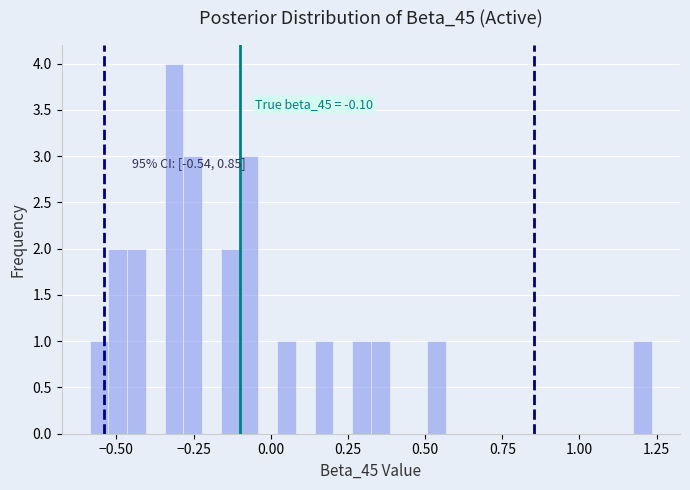

Read against the x-axis, roughly where is the centre of the tallest bar?

-0.30